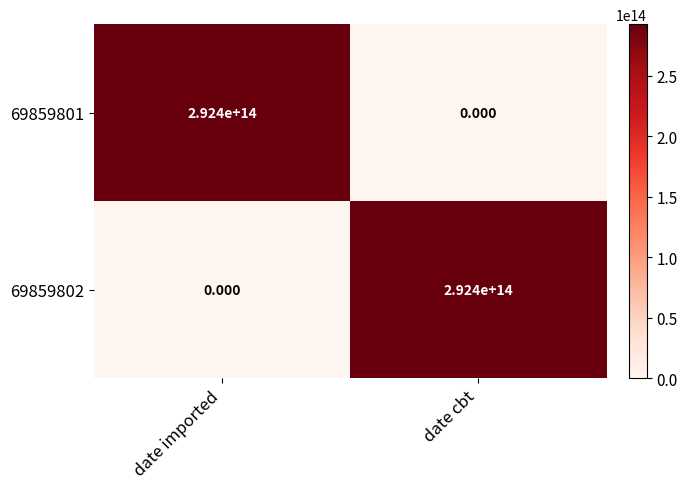

Is the value of 69859802 at date cbt greater than the value of 69859801 at date cbt?

Yes